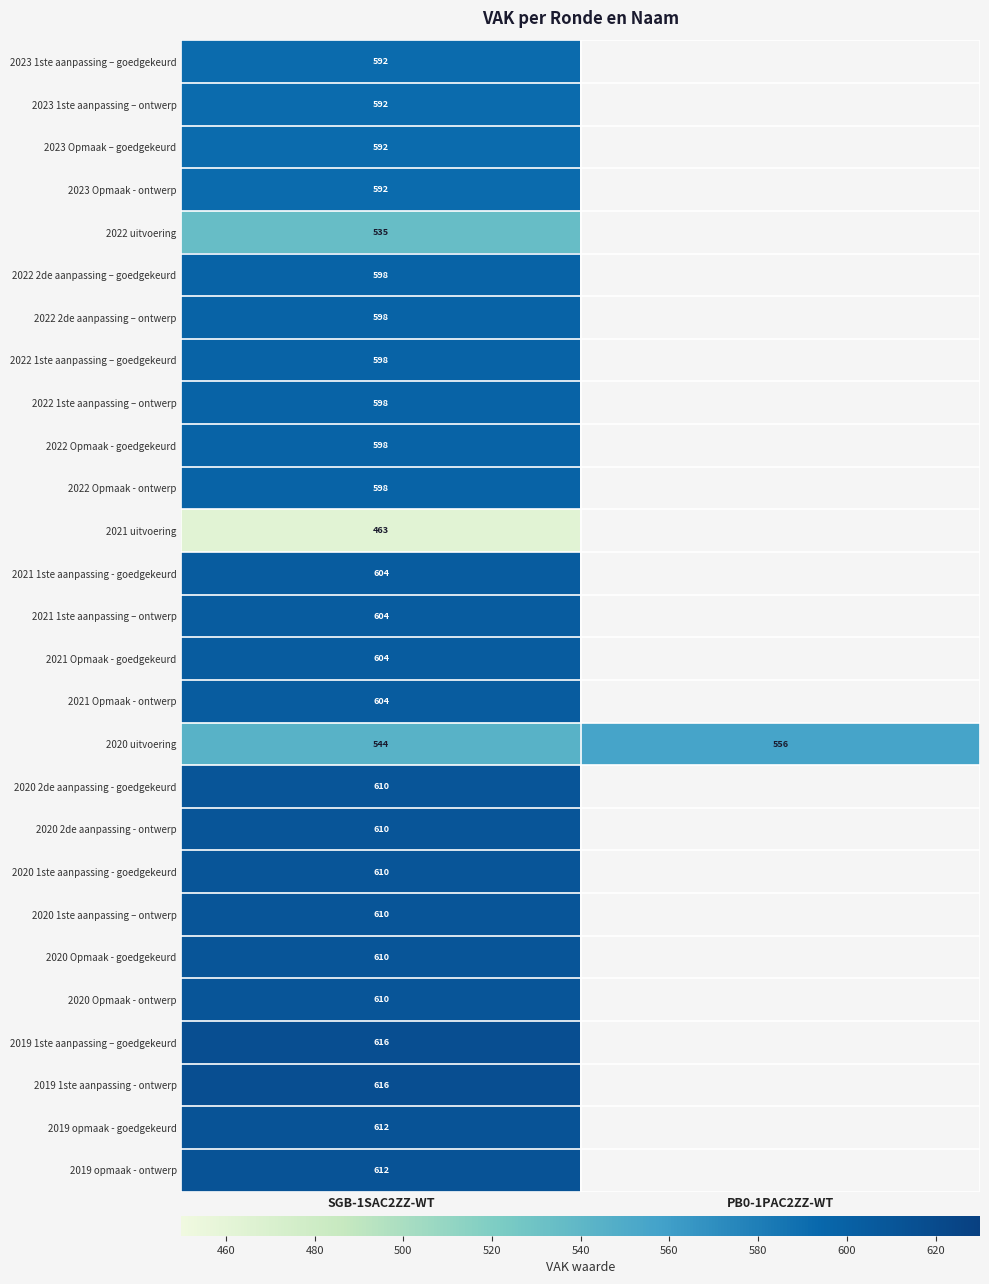

At which label is 2020 uitvoering closest to 550?

SGB-1SAC2ZZ-WT